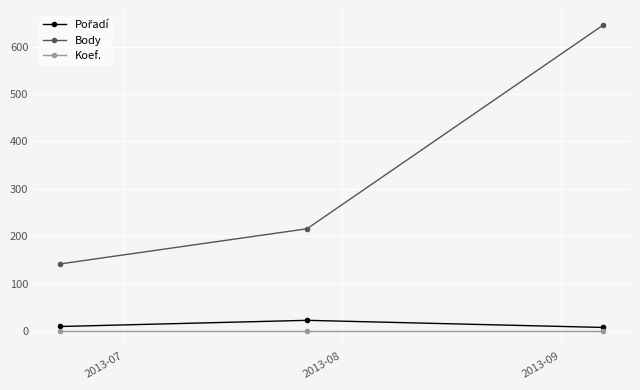

Which series has the largest range (max minus min)?

Body